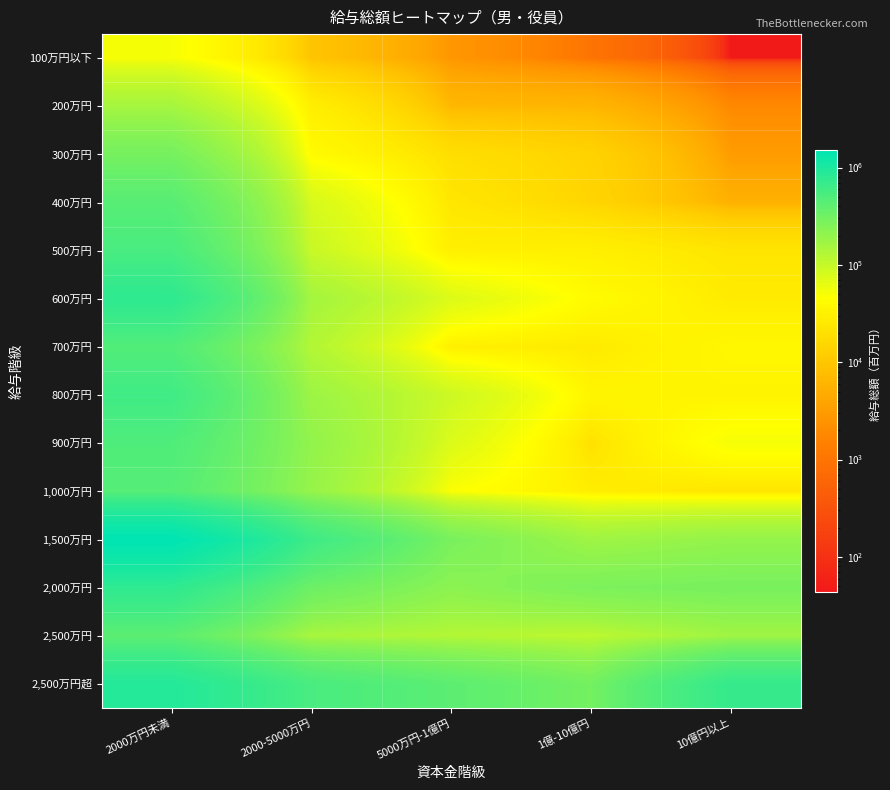

At which category is the sum across all series the highest?

2000万円未満